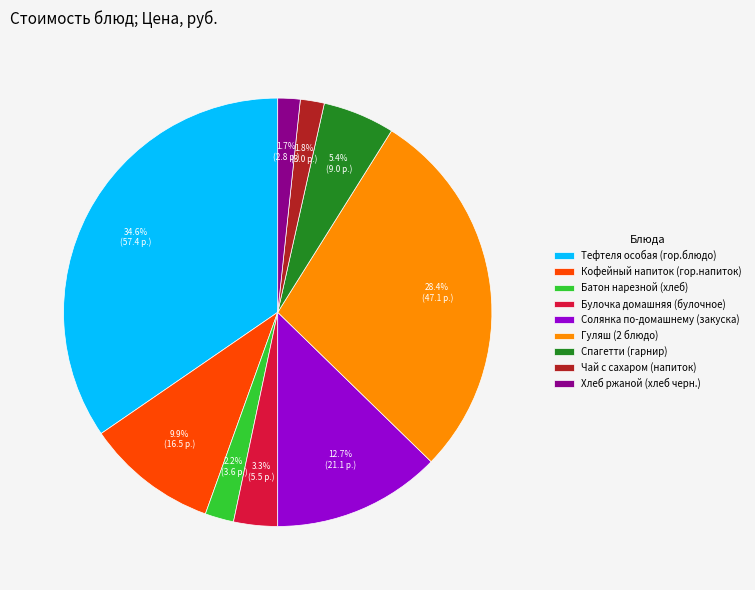

To the nearest percent, what is the difference between the Хлеб ржаной (хлеб черн.) and Спагетти (гарнир) slice percentages?

4%